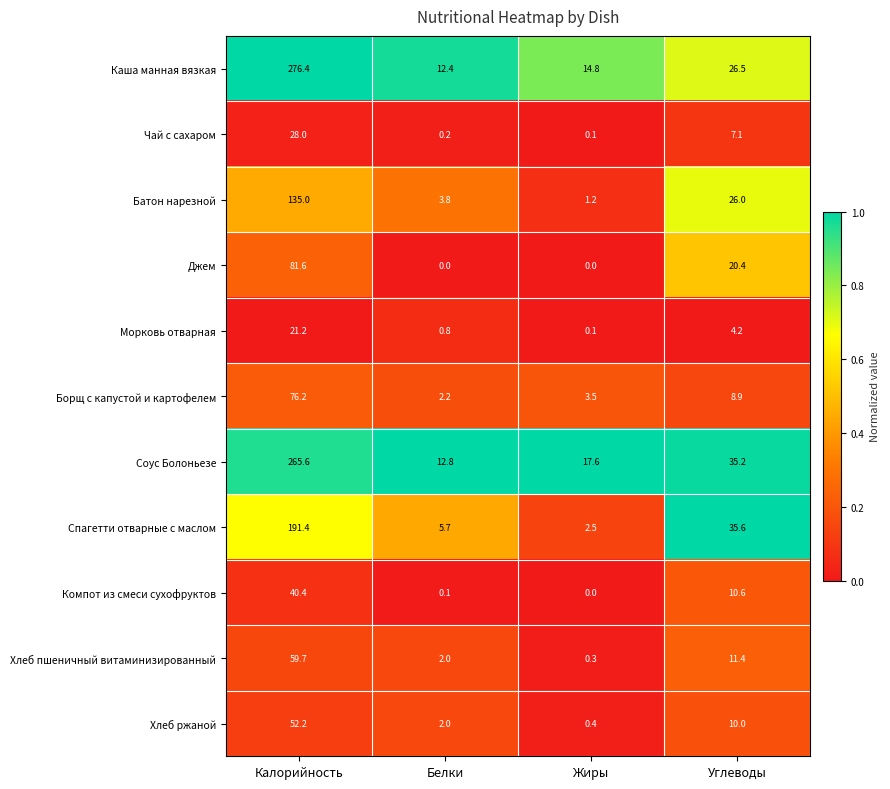

True or false: Спагетти отварные с маслом has a value of 35.6 at Углеводы.

True